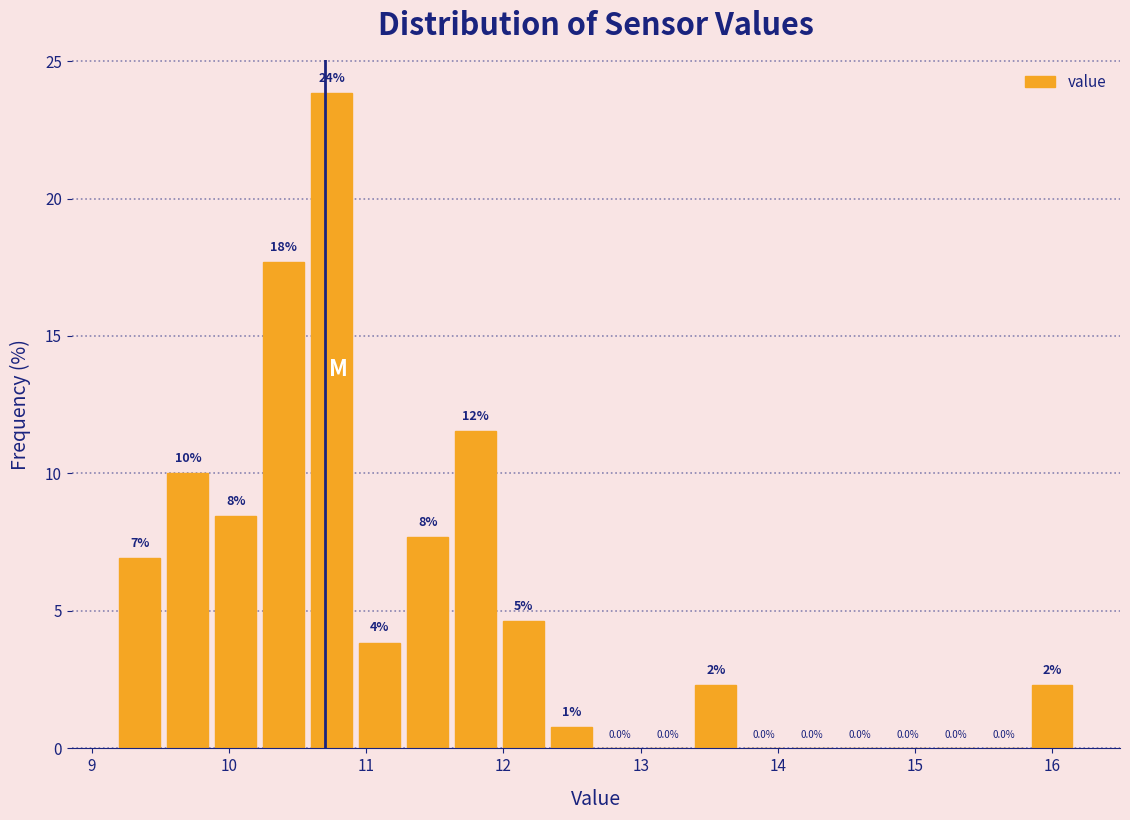

Around what value on the x-axis is the tallest bar? Give the approximate position of its centre, as read against the axis.

10.7